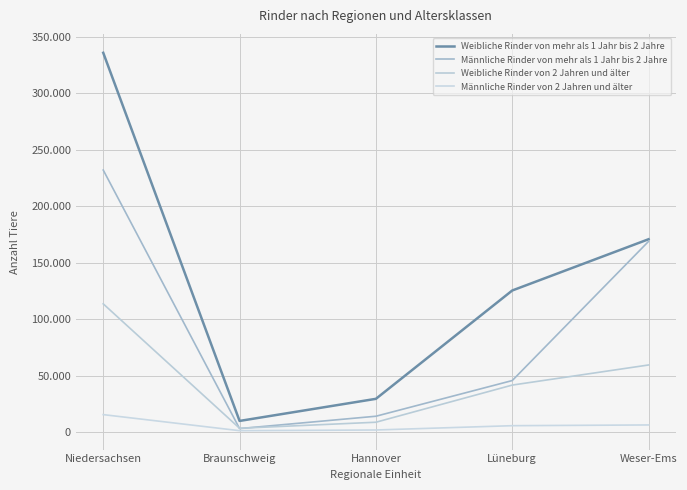

The Weibliche Rinder von 2 Jahren und älter series shows 3511 at Braunschweig. True or false?

True